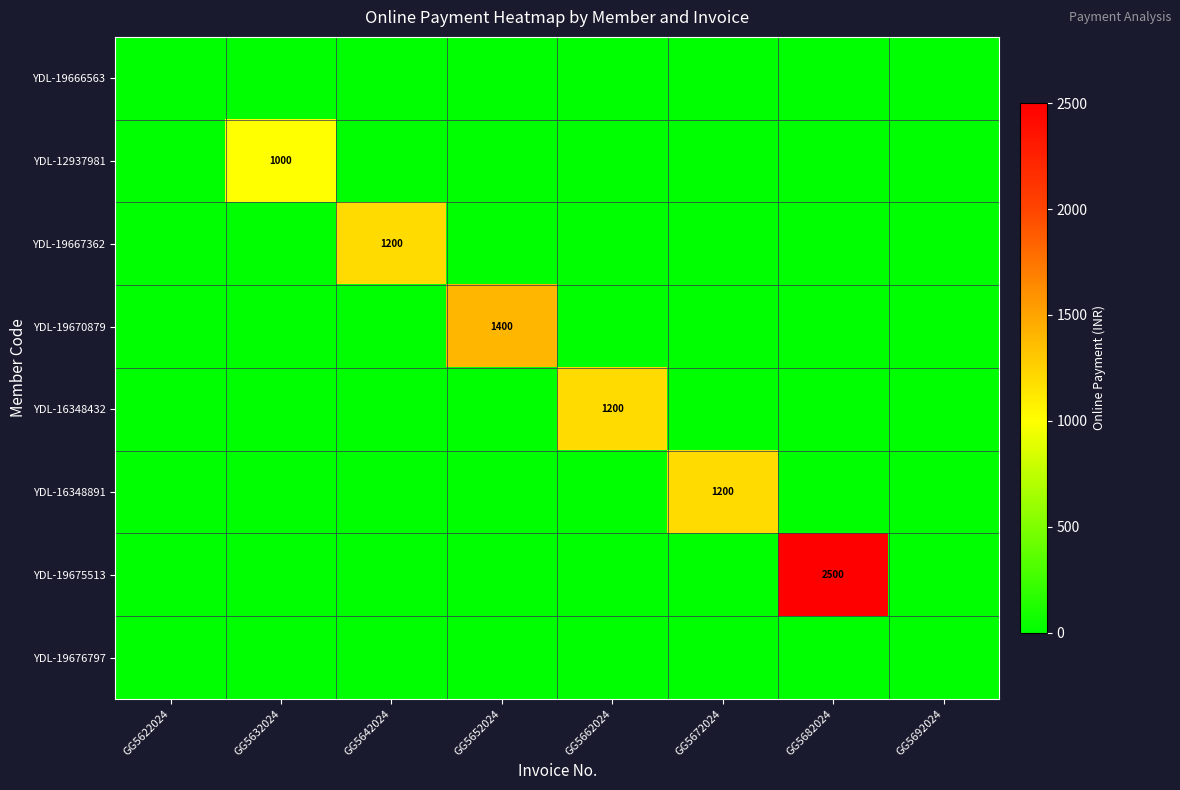

The YDL-19670879 series shows 1400 at GG5652024. True or false?

True